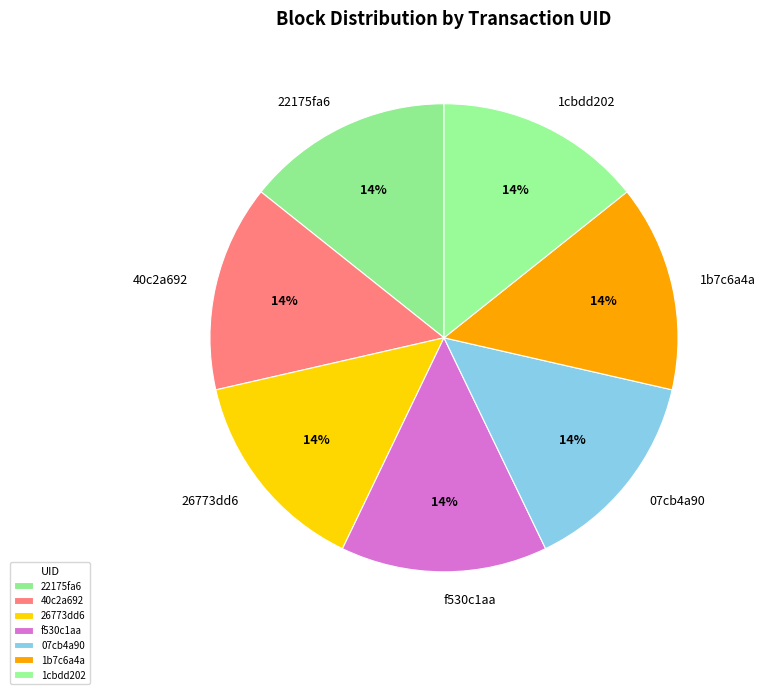

To the nearest percent, what is the average slice percentage?

14%